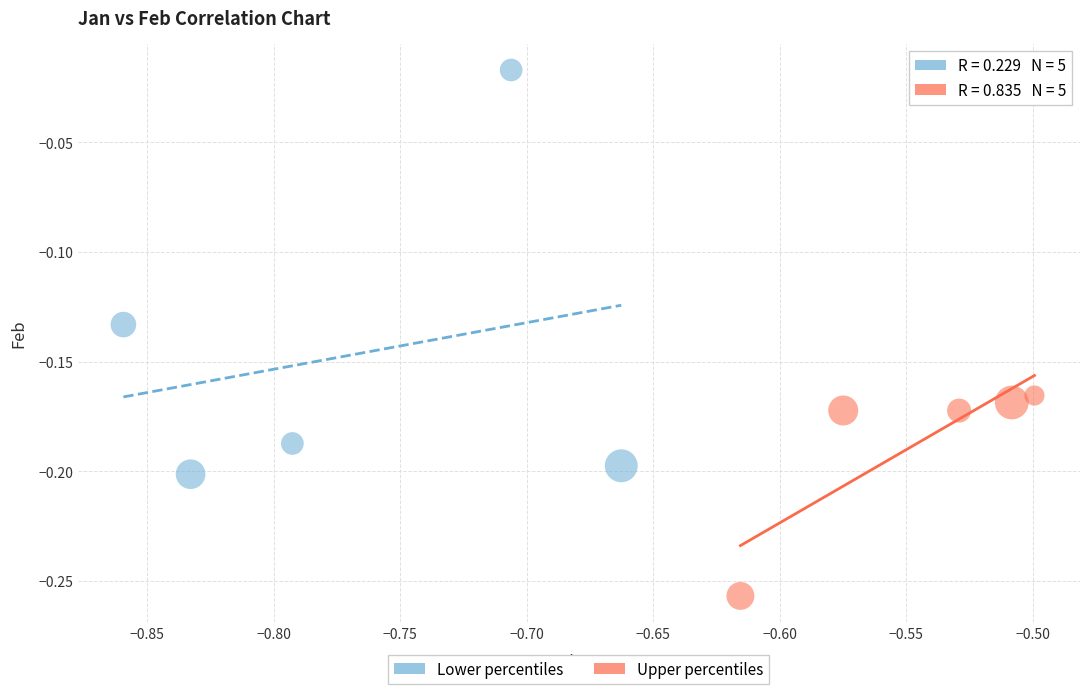

Which series has the largest Y range (max minus min)?

Lower percentiles